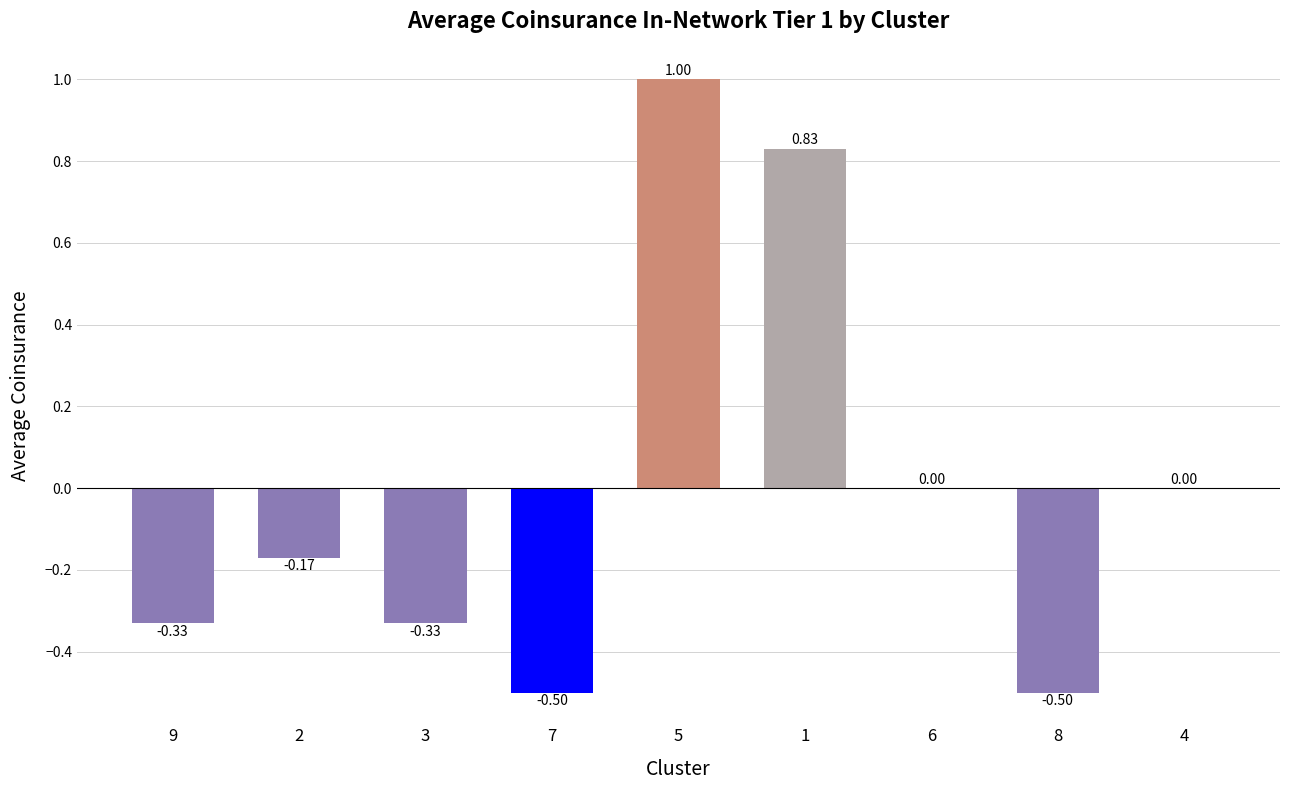

What is the change in value from 7 to 5?

+1.5